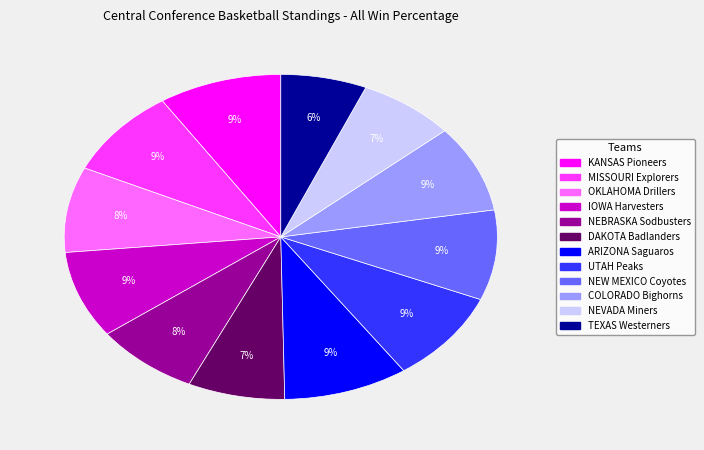

Which category has the smallest portion of the pie?

TEXAS Westerners